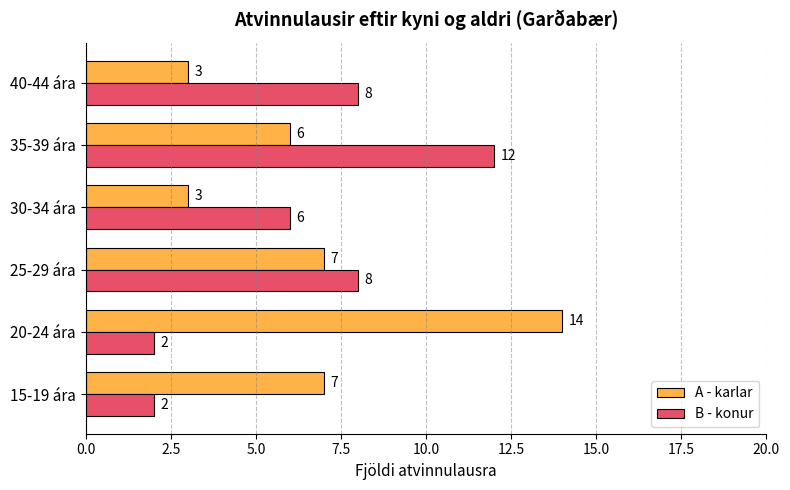

Is it true that A - karlar equals 2 at 30-34 ára?

False